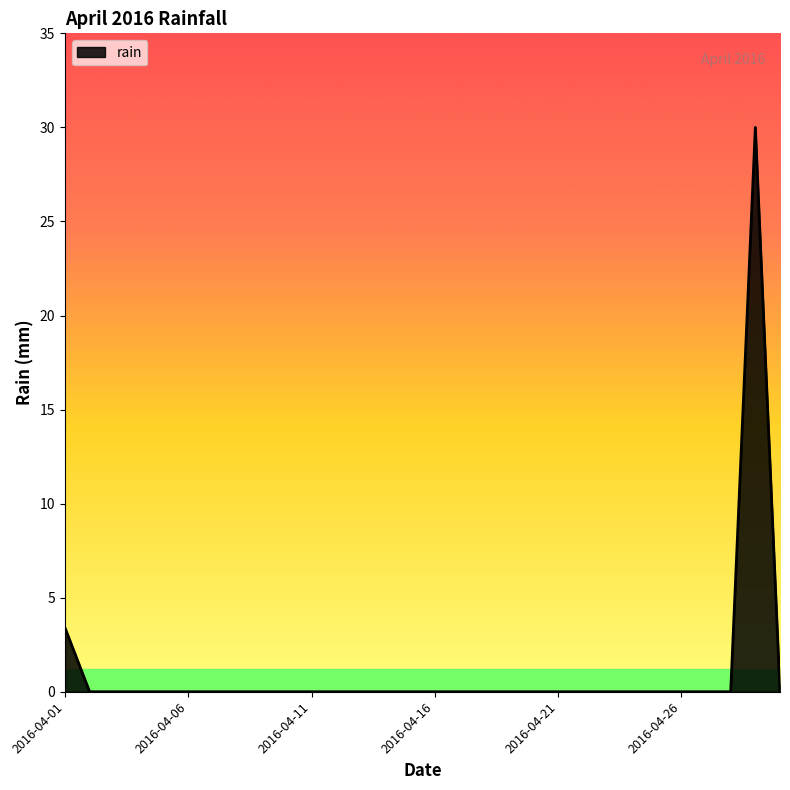

What is the difference between the maximum and minimum values?

30.0